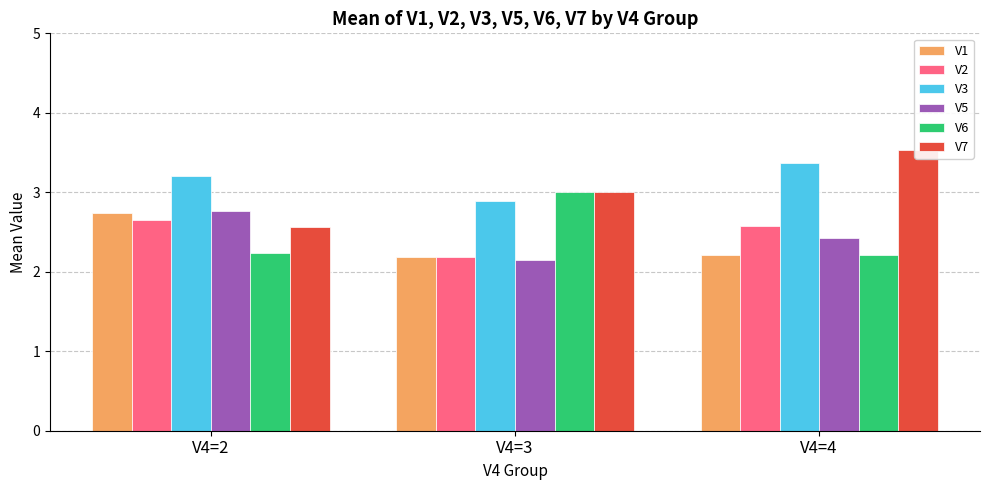

What is the lowest value of the V7 series?

2.6